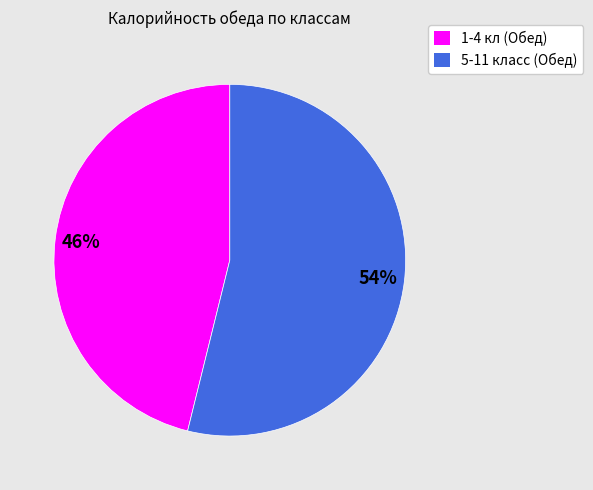

Rank the categories by value from highest to lowest.

5-11 класс (Обед), 1-4 кл (Обед)